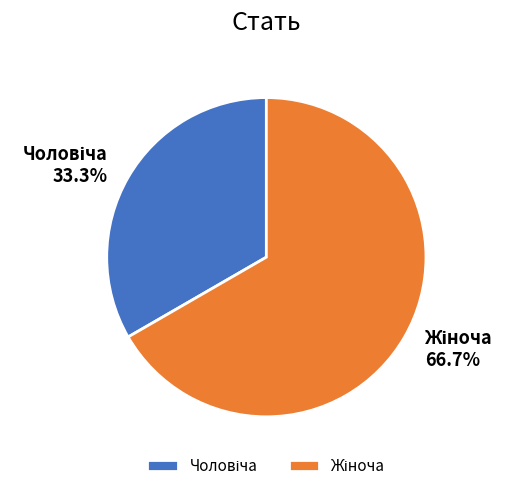

How many slices are in this pie chart?

2